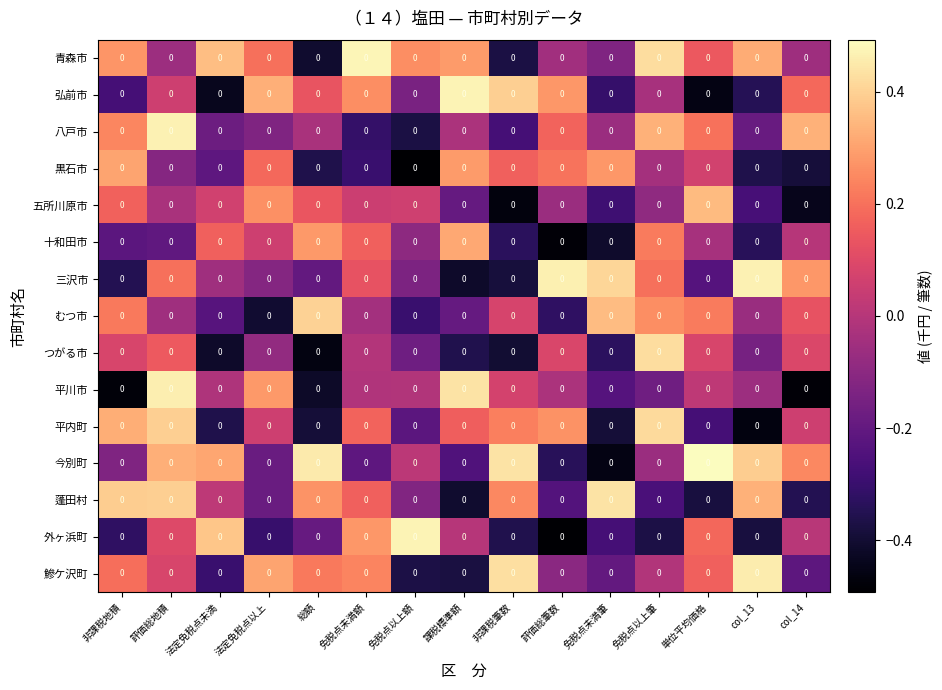

True or false: 十和田市 has a value of 0.2 at 法定免税点未満.

True